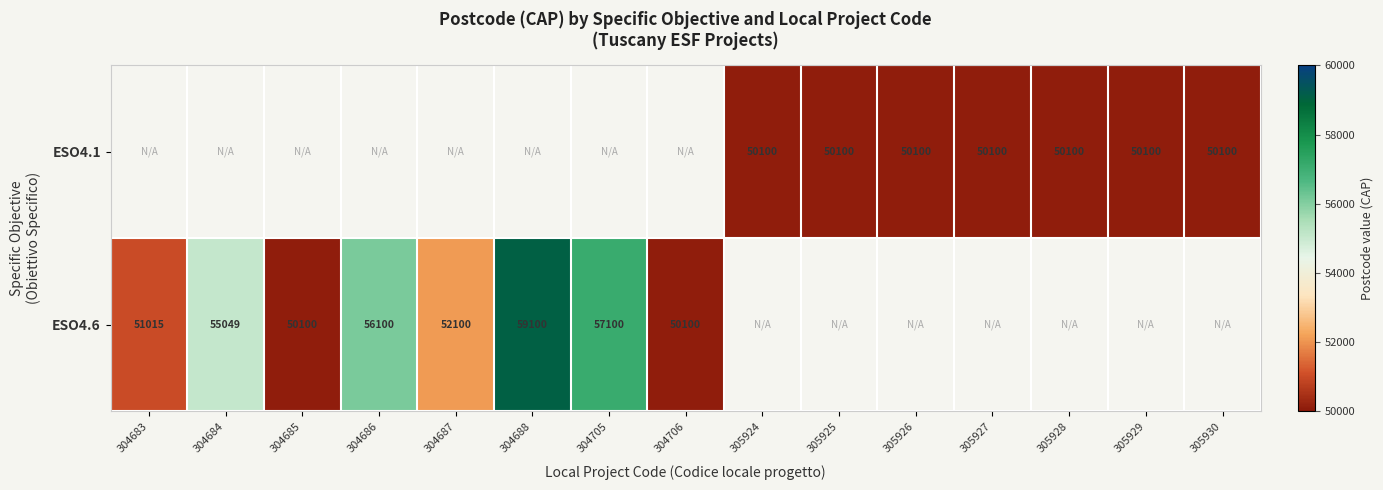

The value of ESO4.6 at 304706 is 50100. True or false?

True